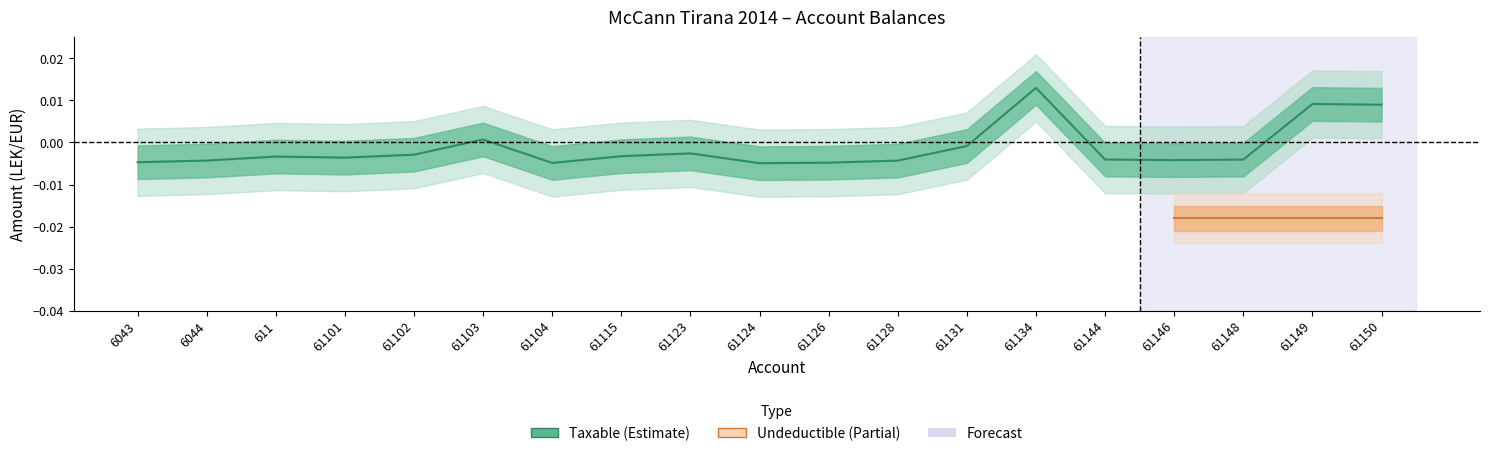

What is the label of the 16th point from the right?

61101